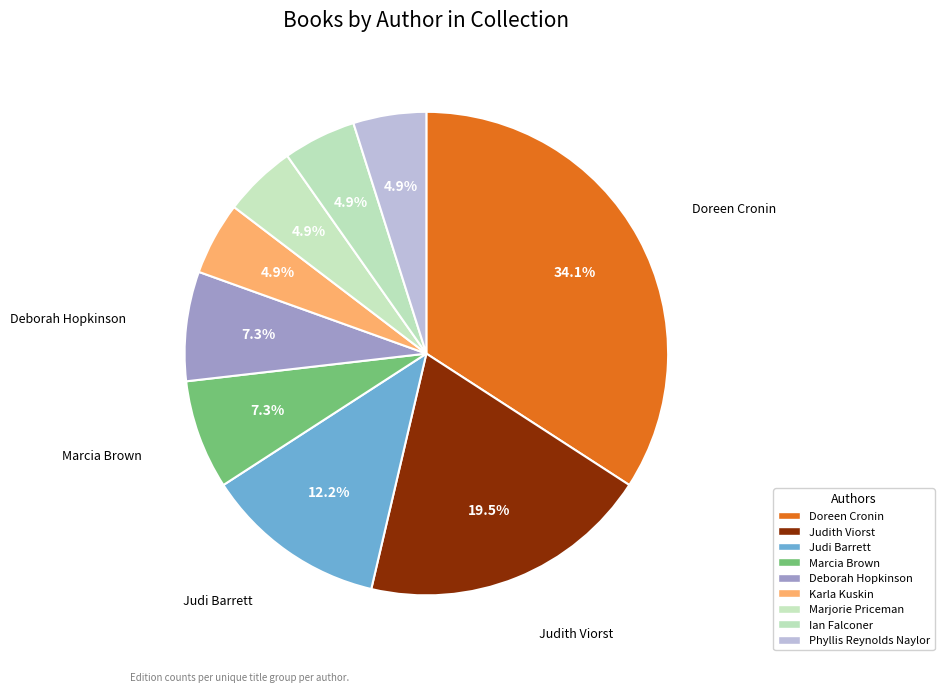

Count the number of slices in the pie.

9